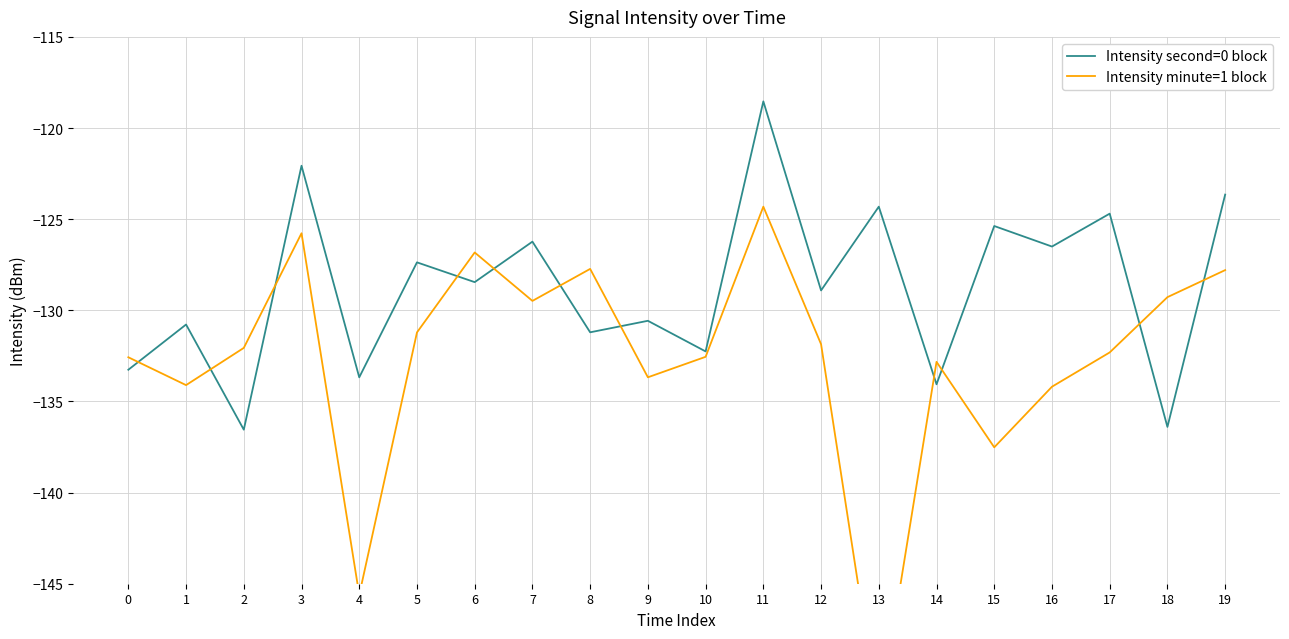

Rank the series by their average value, from highest to lowest.

Intensity second=0 block, Intensity minute=1 block